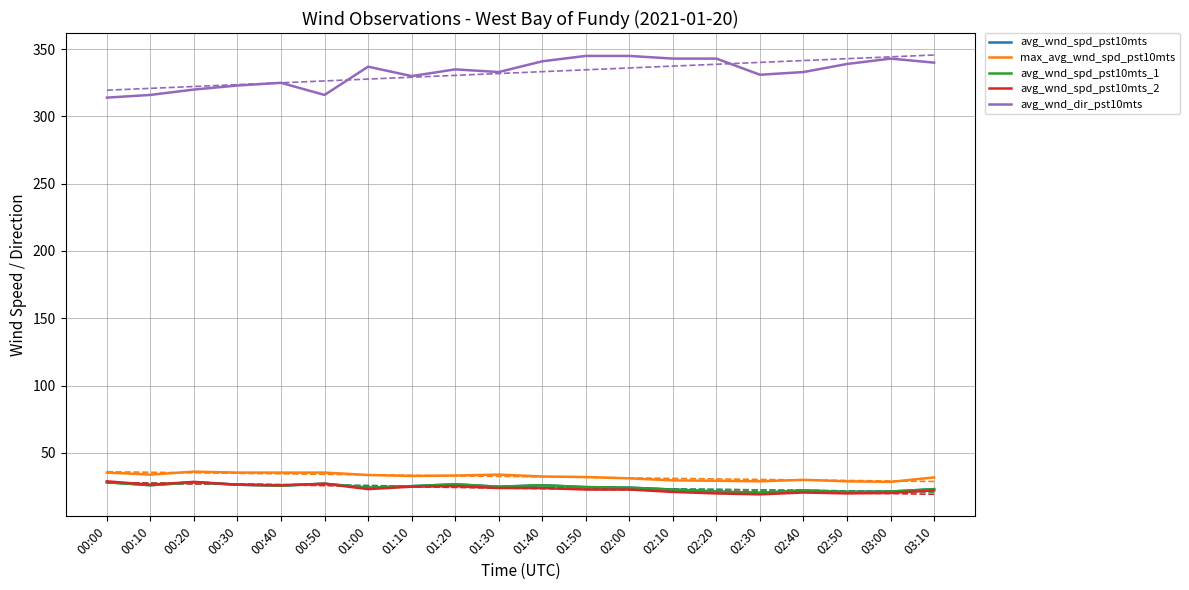

Where is the first local minimum for avg_wnd_spd_pst10mts_2?

00:10